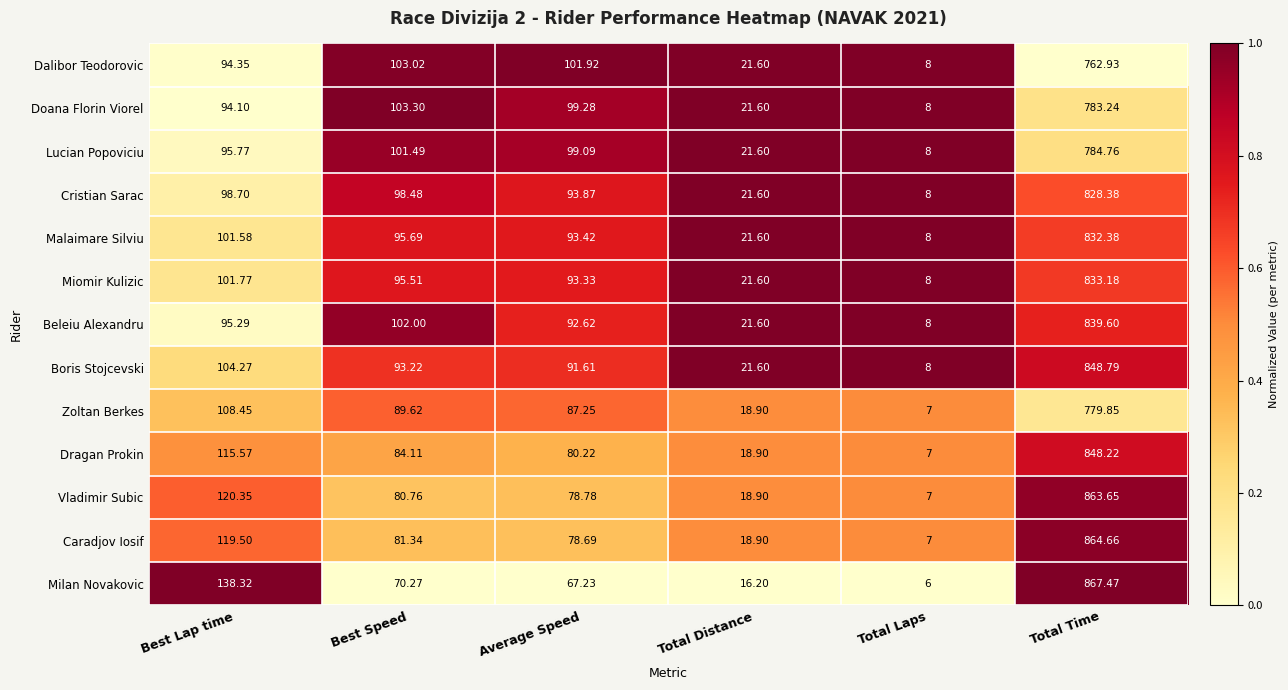

At which category is the sum across all series the highest?

Total Time